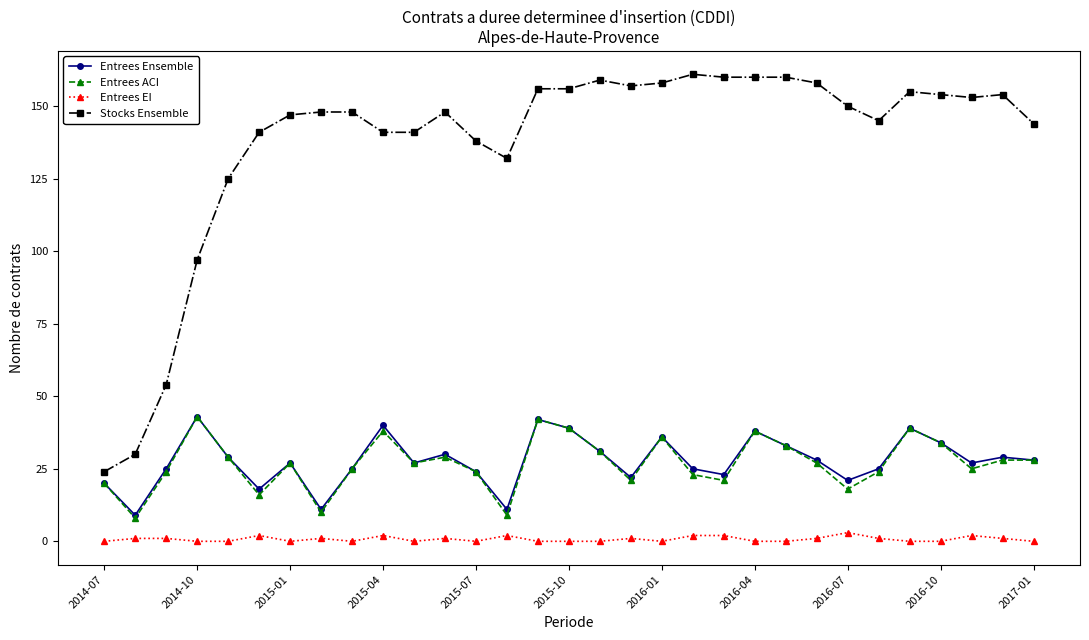

At how many categories does at least one series exceed 27?

30